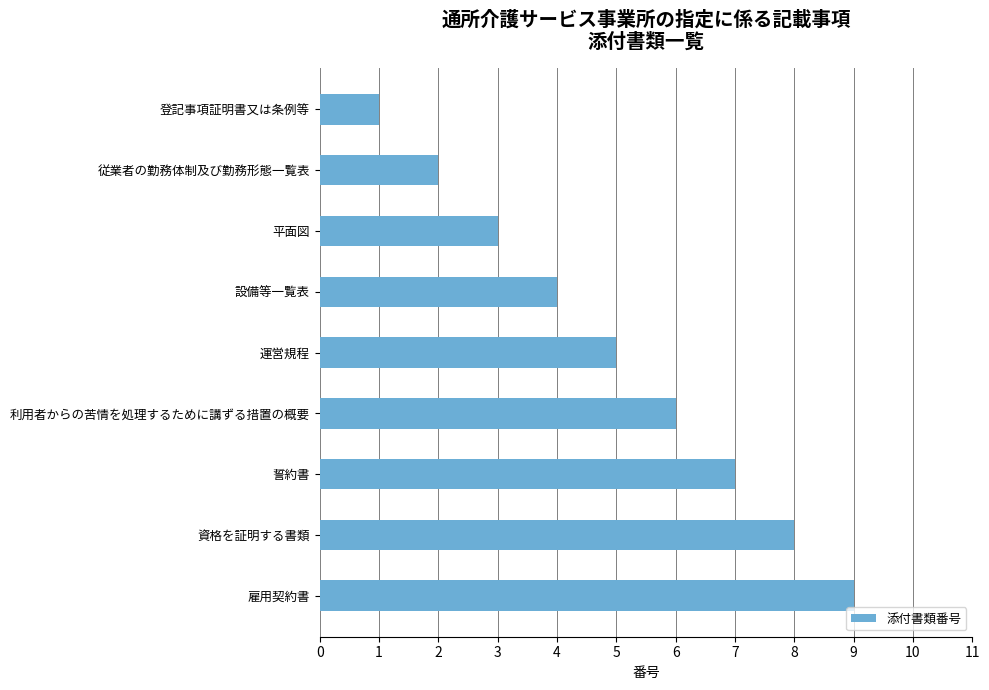

The chart shows a value of 1 at 従業者の勤務体制及び勤務形態一覧表. True or false?

False